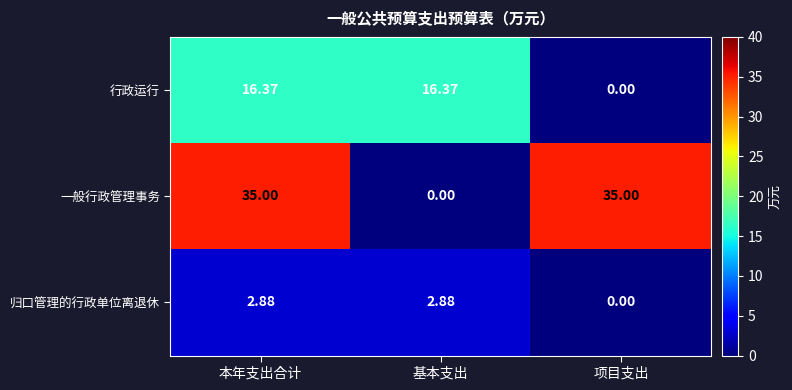

Rank the series by their average value, from highest to lowest.

一般行政管理事务, 行政运行, 归口管理的行政单位离退休